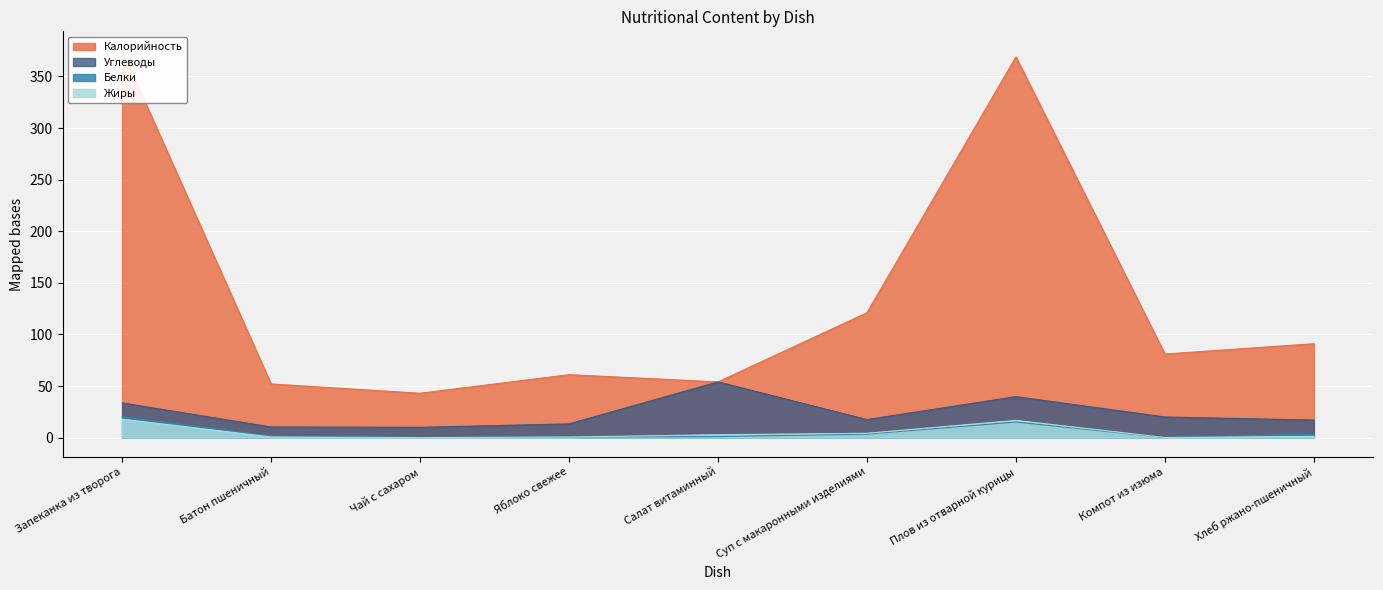

Reading left to right, what are all the values shown in this chart?

Калорийность: Запеканка из творога=375.0	Батон пшеничный=52.0	Чай с сахаром=43.0	Яблоко свежее=61.0	Салат витаминный=54.0	Суп с макаронными изделиями=121.0	Плов из отварной курицы=369.0	Компот из изюма=81.0	Хлеб ржано-пшеничный=91.0
Белки: Запеканка из творога=20.2	Батон пшеничный=1.5	Чай с сахаром=0.1	Яблоко свежее=0.6	Салат витаминный=1.0	Суп с макаронными изделиями=3.4	Плов из отварной курицы=15.1	Компот из изюма=0.1	Хлеб ржано-пшеничный=3.4
Жиры: Запеканка из творога=17.9	Батон пшеничный=0.6	Чай с сахаром=0.0	Яблоко свежее=0.6	Салат витаминный=2.8	Суп с макаронными изделиями=4.2	Плов из отварной курицы=16.7	Компот из изюма=0.1	Хлеб ржано-пшеничный=1.2
Углеводы: Запеканка из творога=33.6	Батон пшеничный=10.3	Чай с сахаром=10.0	Яблоко свежее=13.3	Салат витаминный=54.0	Суп с макаронными изделиями=17.5	Плов из отварной курицы=39.7	Компот из изюма=20.0	Хлеб ржано-пшеничный=17.0